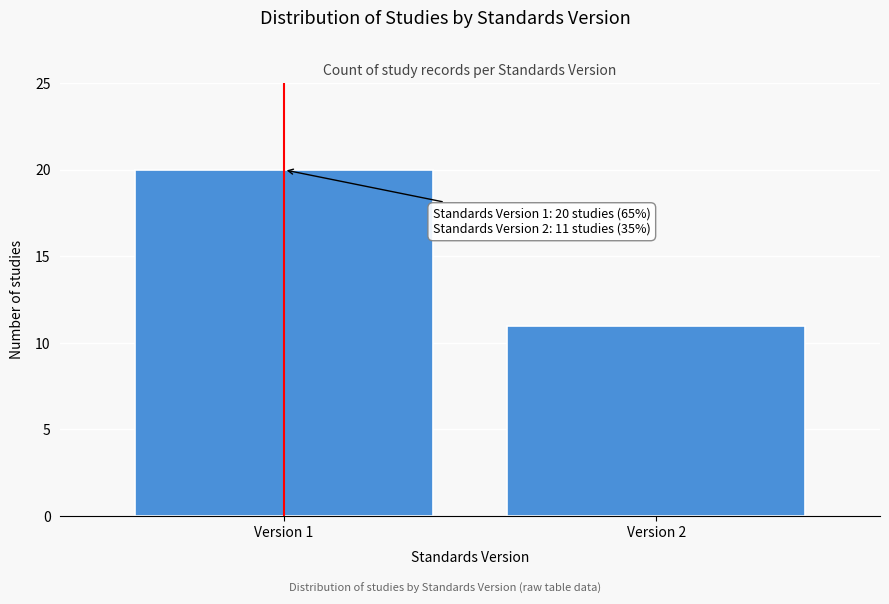

Reading left to right, extract all data points from this chart.

Version 1=20	Version 2=11